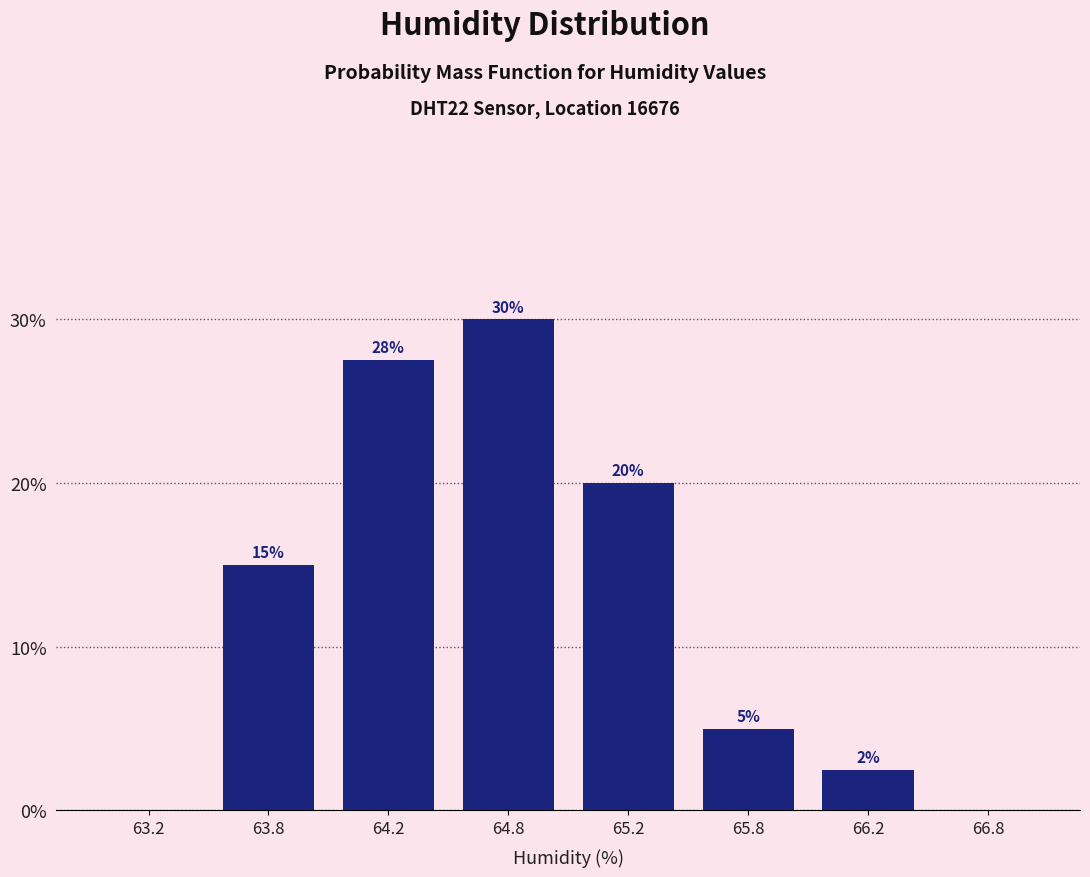

Between 63.2 and 65.8, which is larger?

65.8